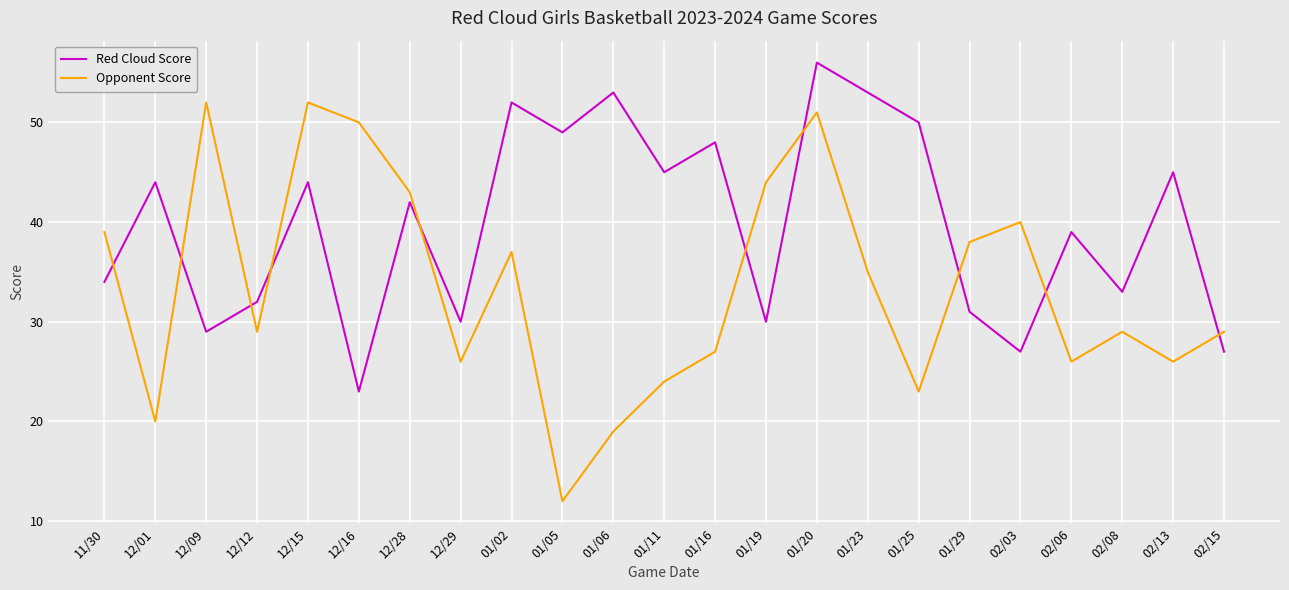

Between which two adjacent categories do Opponent Score and Red Cloud Score first intersect?

11/30 and 12/01